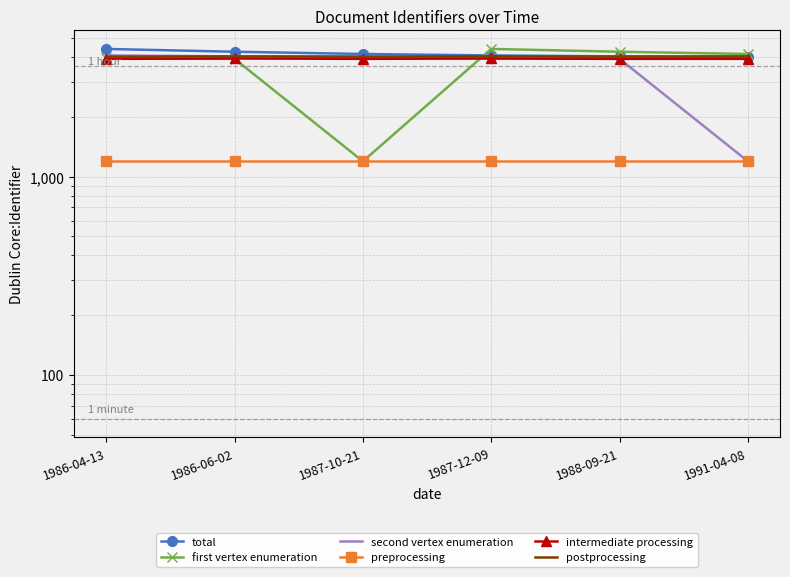

Which series has the largest total across all categories?

total